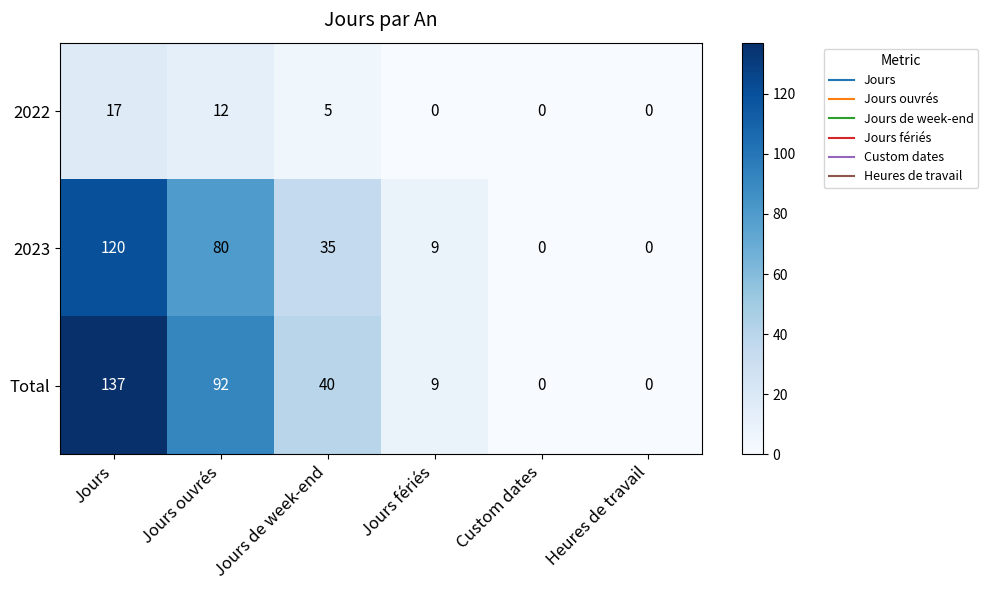

How many distinct data groups are displayed?

3